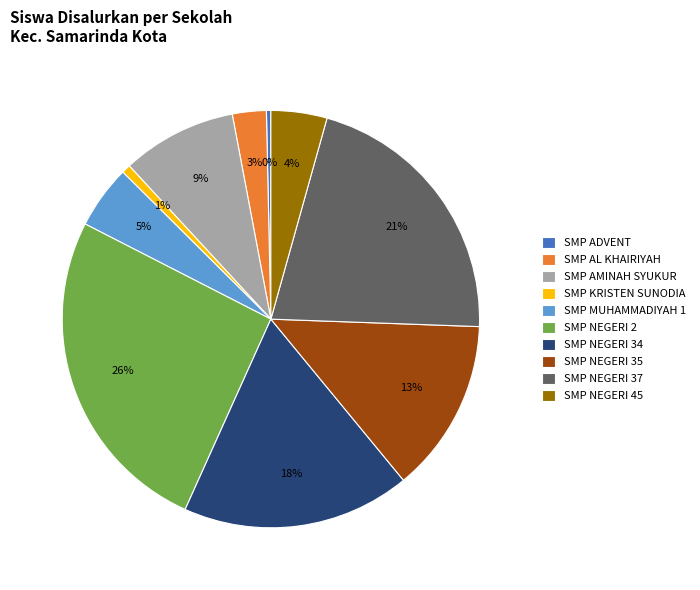

To the nearest percent, what is the difference between the SMP KRISTEN SUNODIA and SMP NEGERI 2 slice percentages?

25%